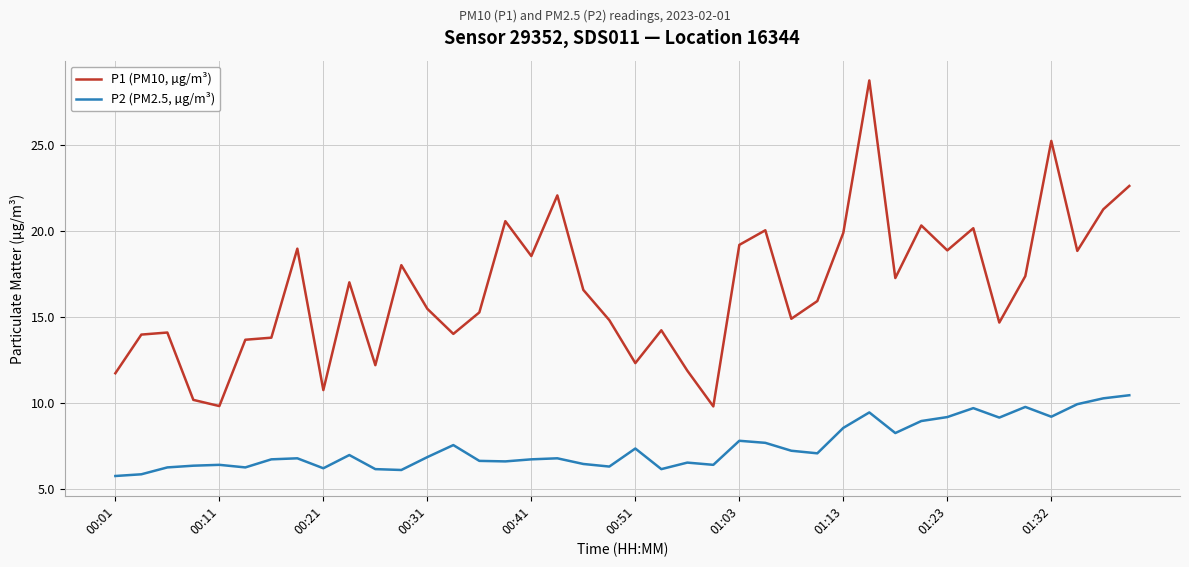

True or false: P1 (PM10, µg/m³) and P2 (PM2.5, µg/m³) cross at least once.

False